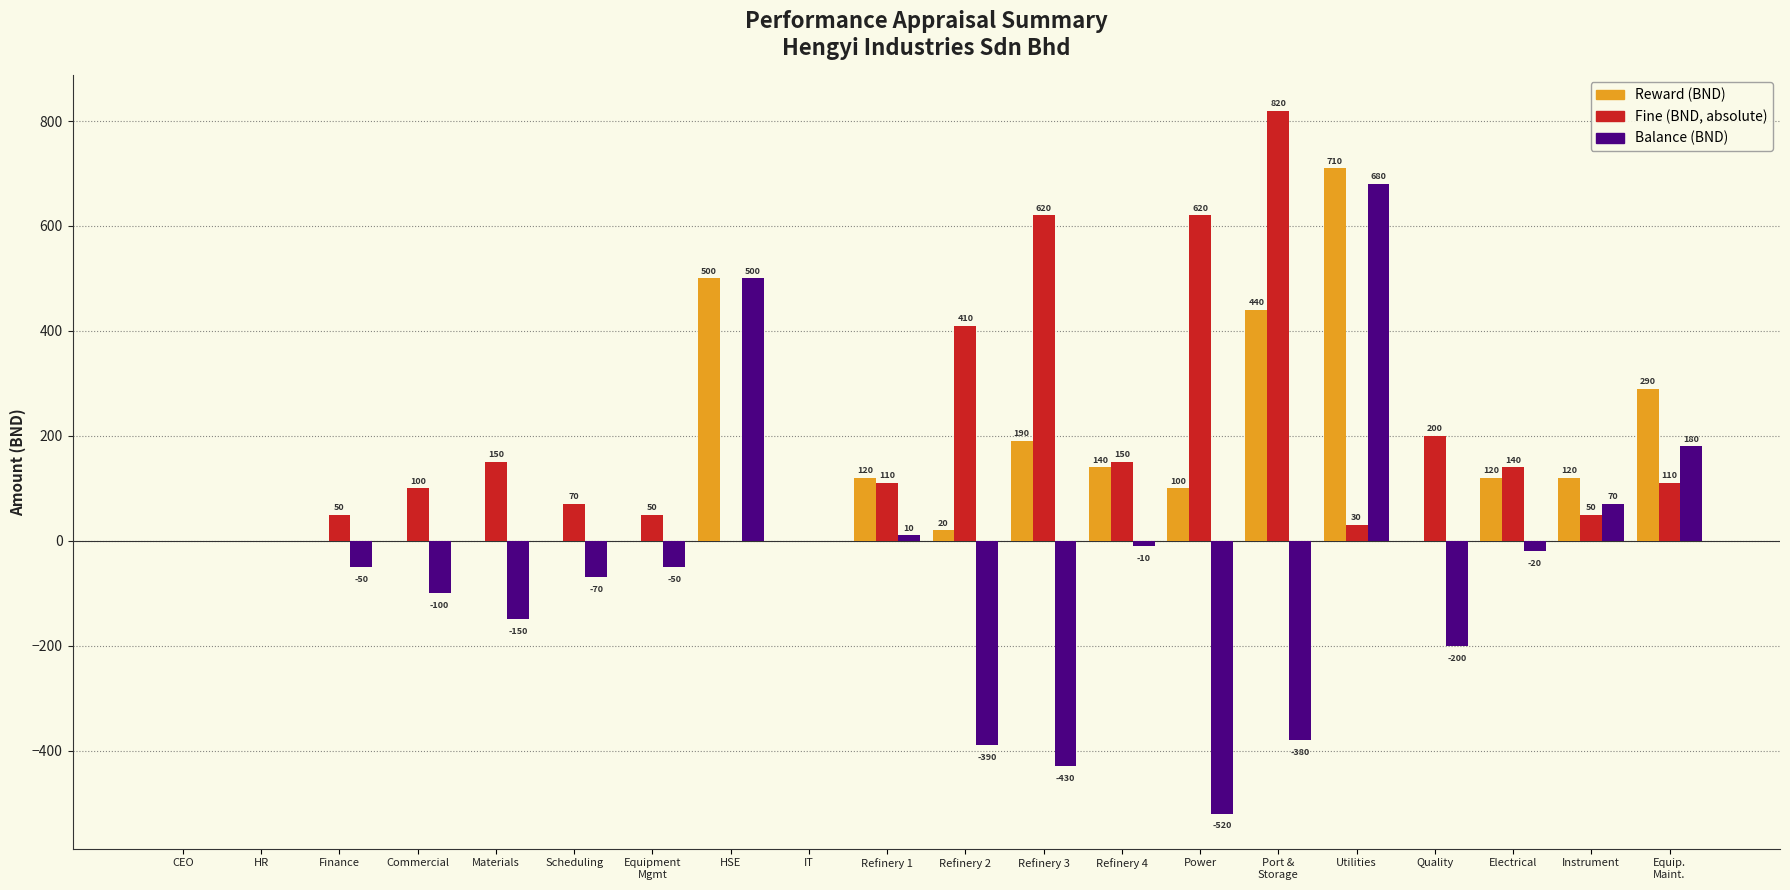

What is the maximum value shown in the chart?

820